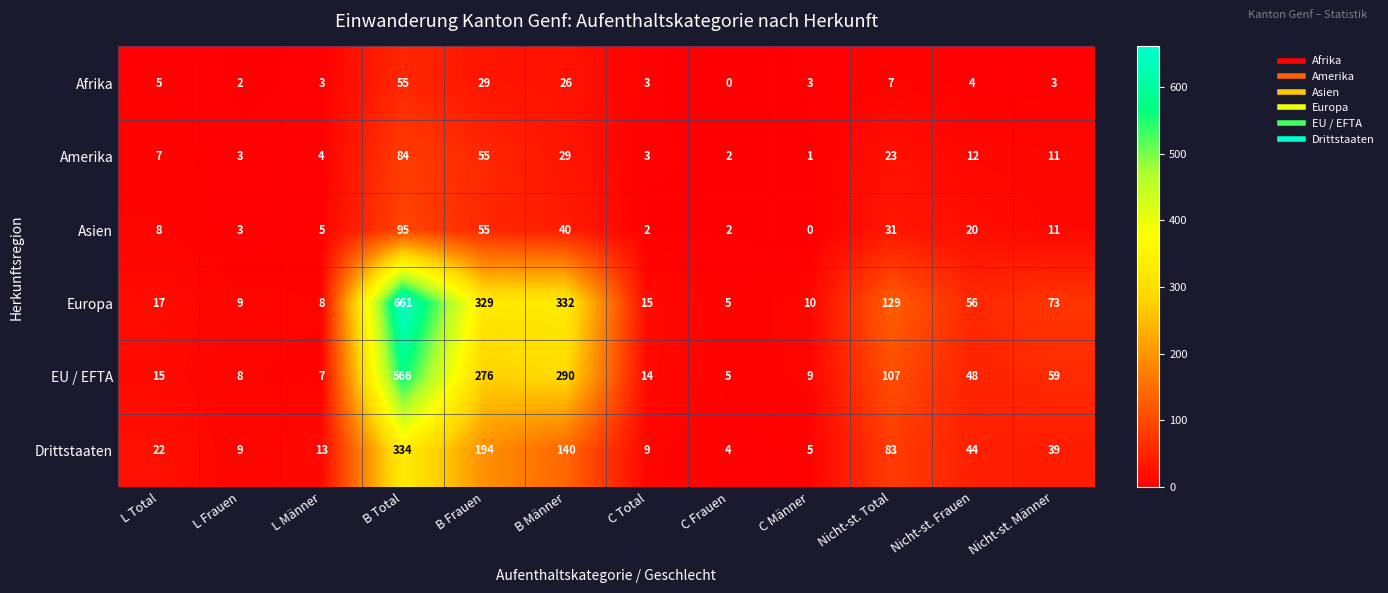

What is the sum of all Drittstaaten values?

896